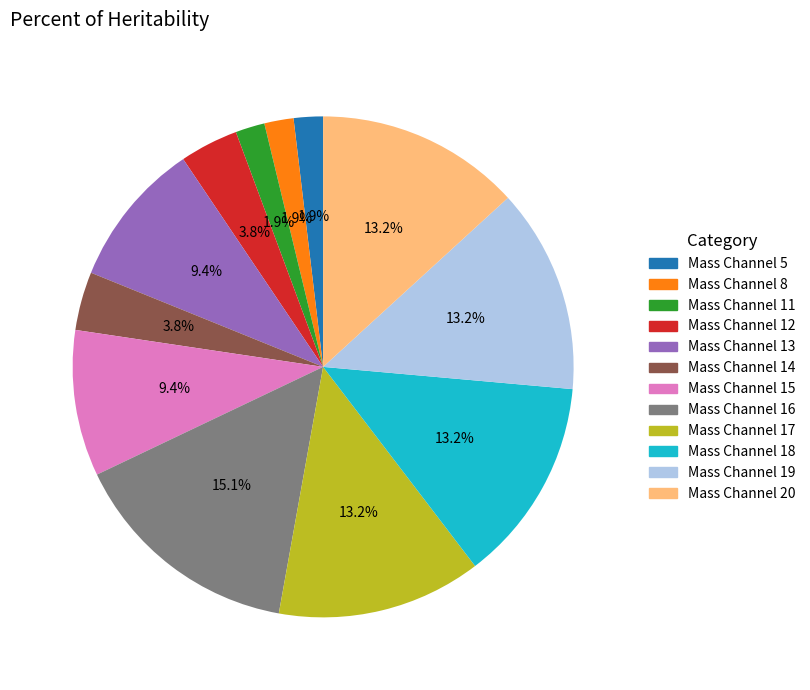

Is there a majority slice in this chart?

No